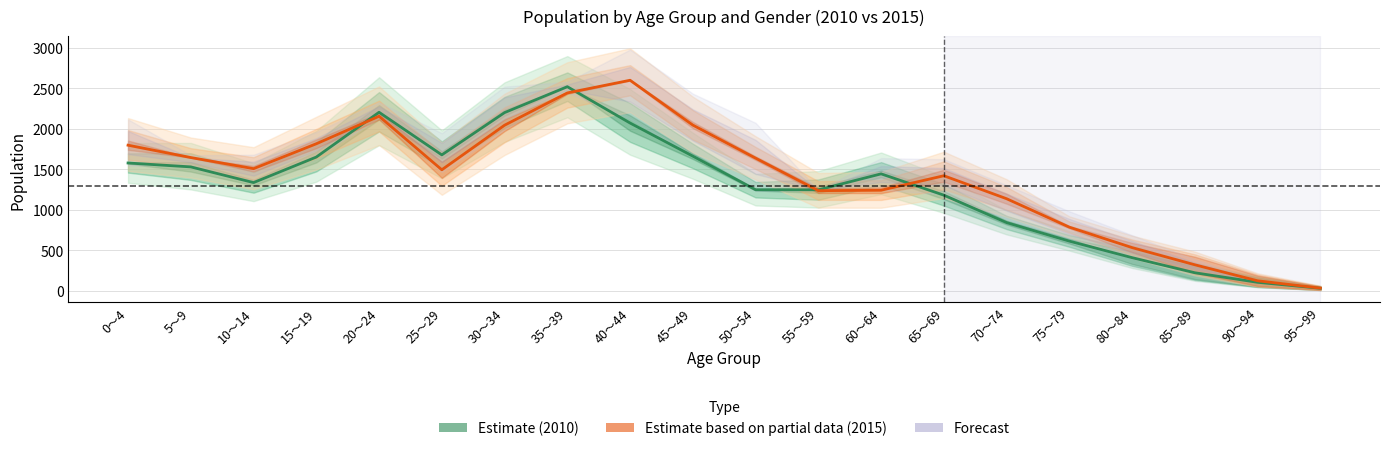

True or false: Estimate (2010) and Estimate based on partial data (2015) cross at least once.

True